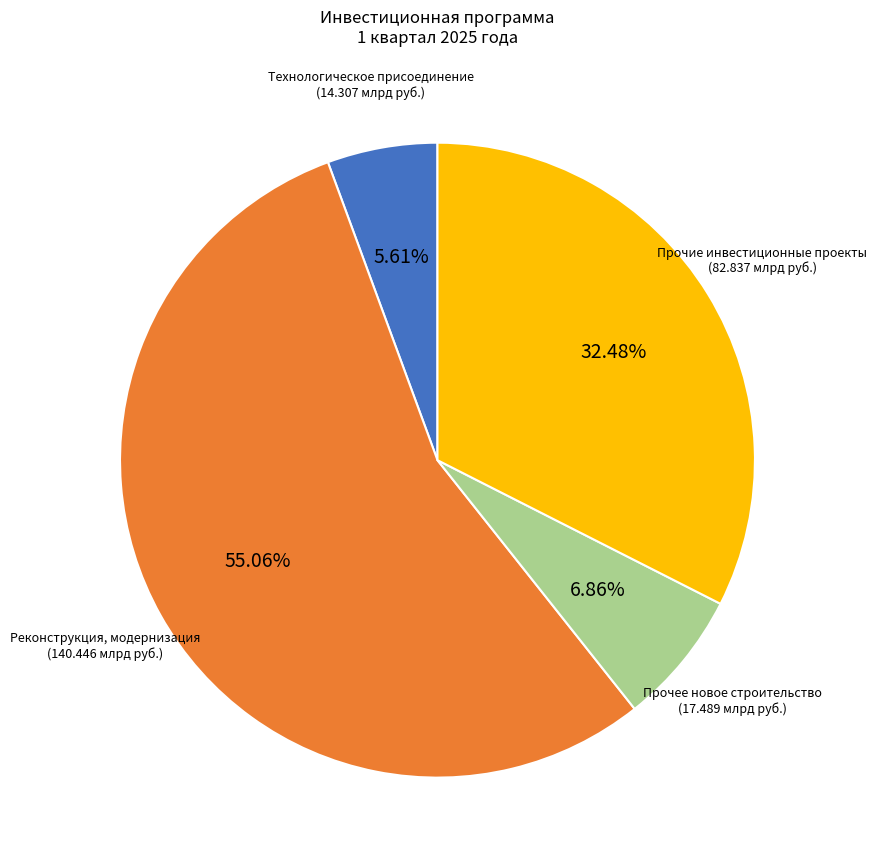

Is there a majority slice in this chart?

Yes